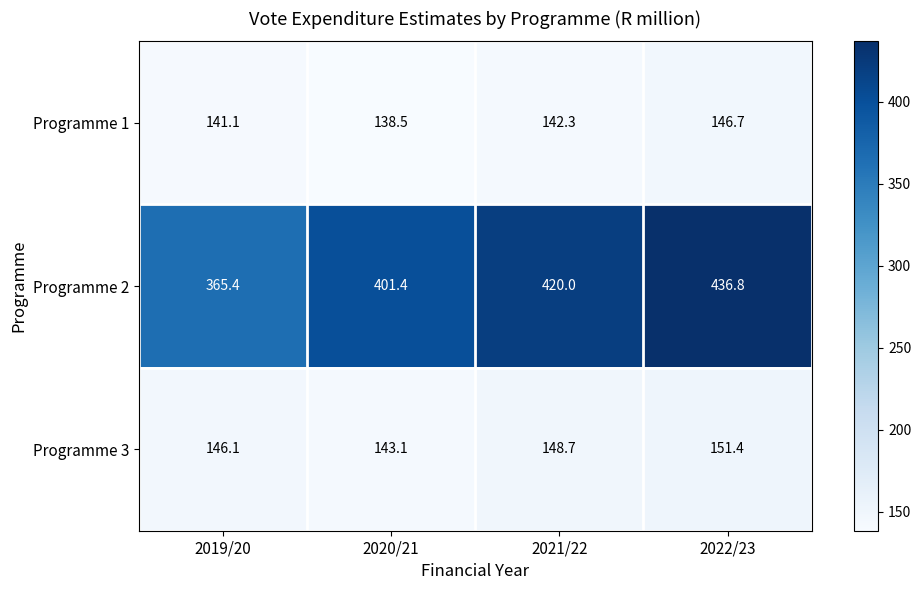

The value of Programme 3 at 2019/20 is 146.1. True or false?

True